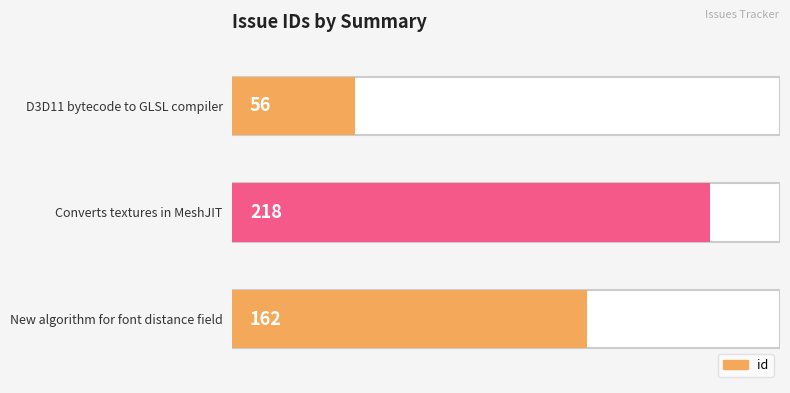

Reading top to bottom, transcribe all the data shown in this chart.

56	218	162